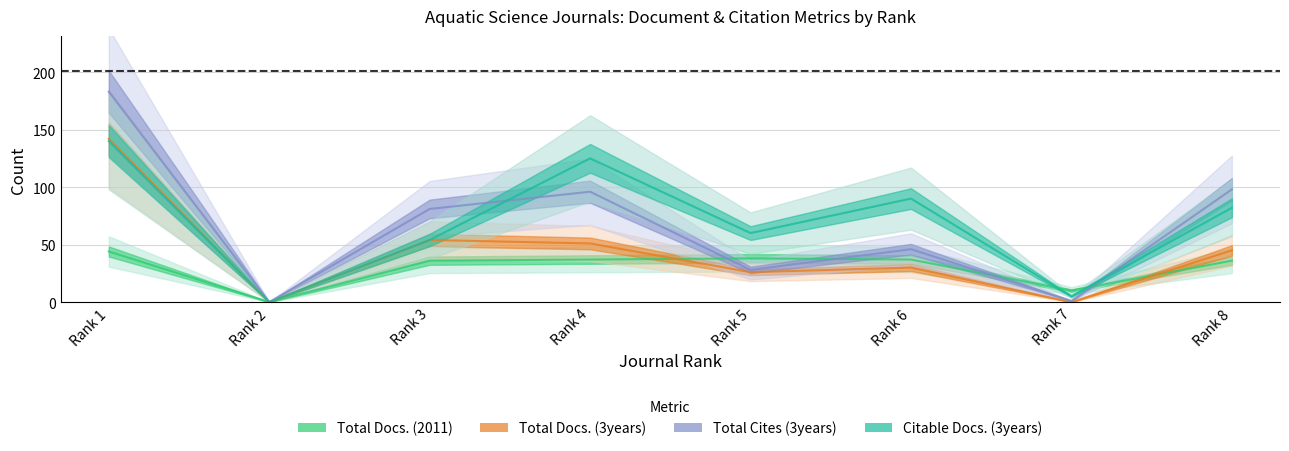

The value of Total Cites (3years) at Rank 6 is 73. True or false?

False